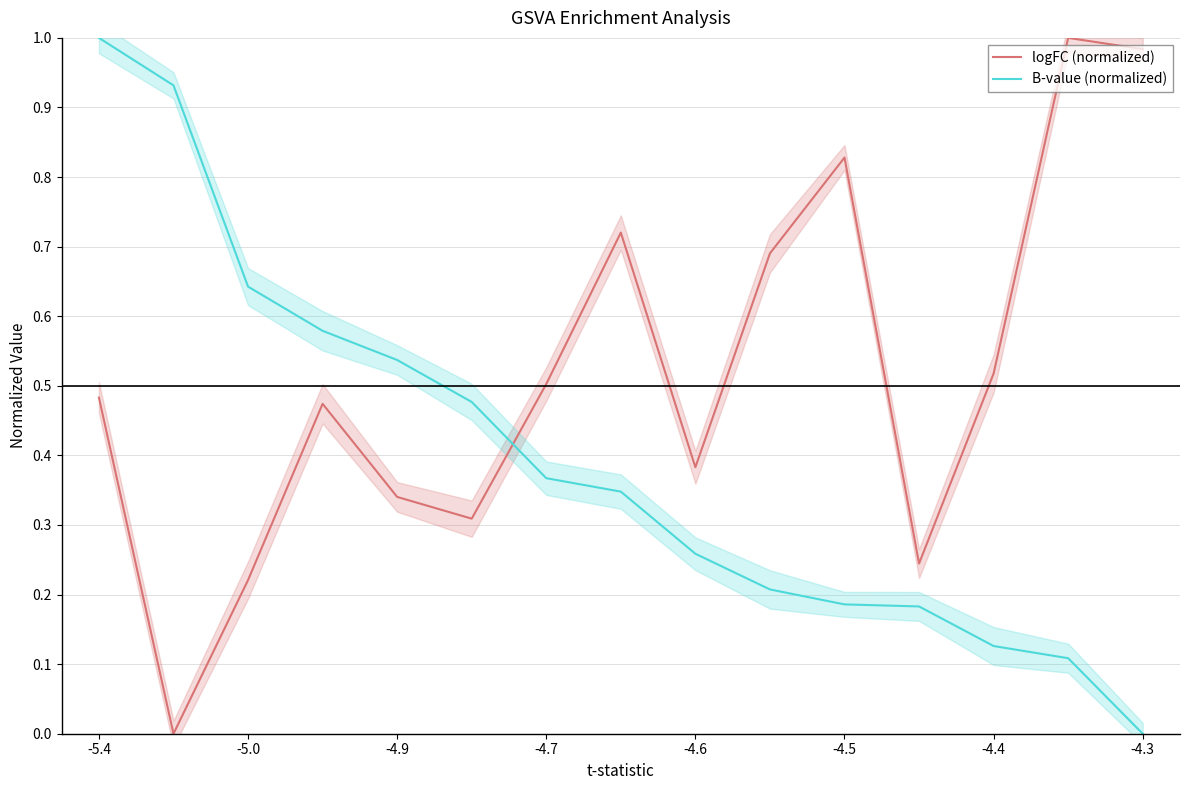

After their last crossing, which series has the higher values: logFC (normalized) or B-value (normalized)?

logFC (normalized)